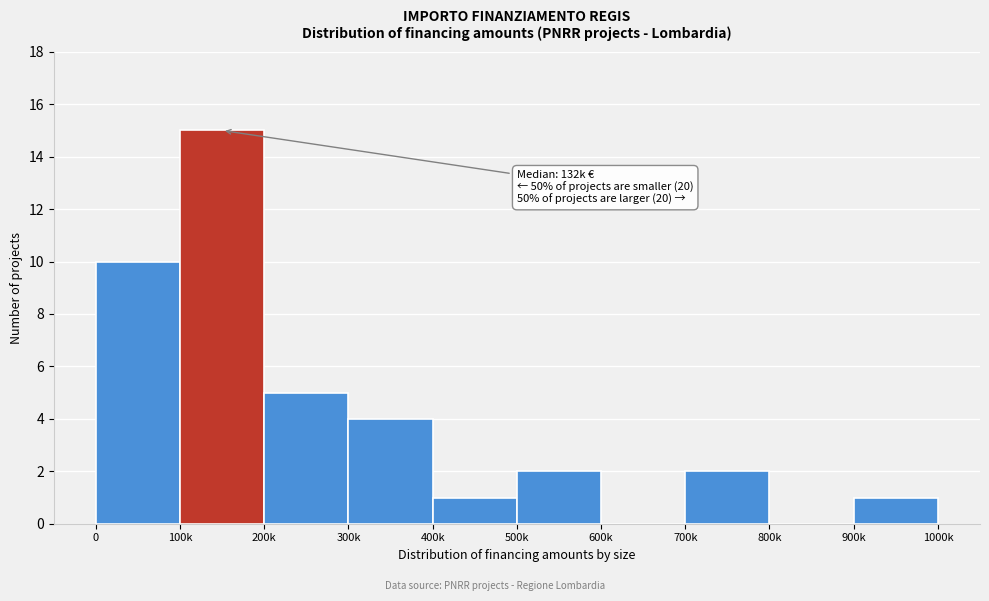

Reading left to right, transcribe all the data shown in this chart.

0=10	100k=15	200k=5	300k=4	400k=1	500k=2	600k=0	700k=2	800k=0	900k=1